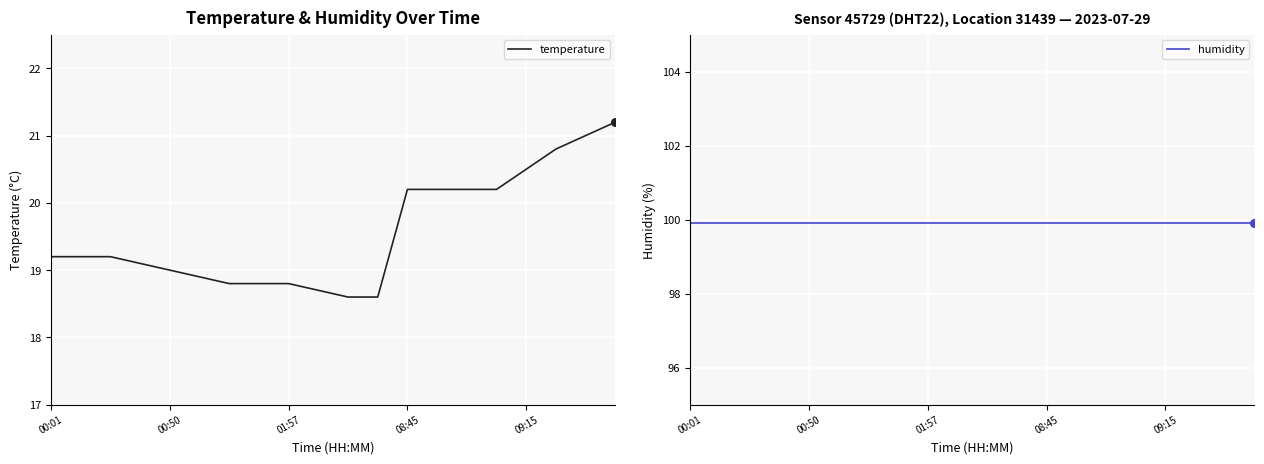

At how many categories does at least one series exceed 91?

20